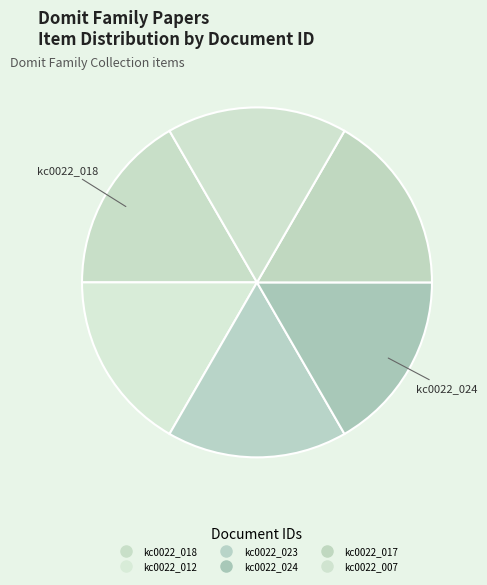

Is it true that kc0022_018 is 17% of the pie?

True